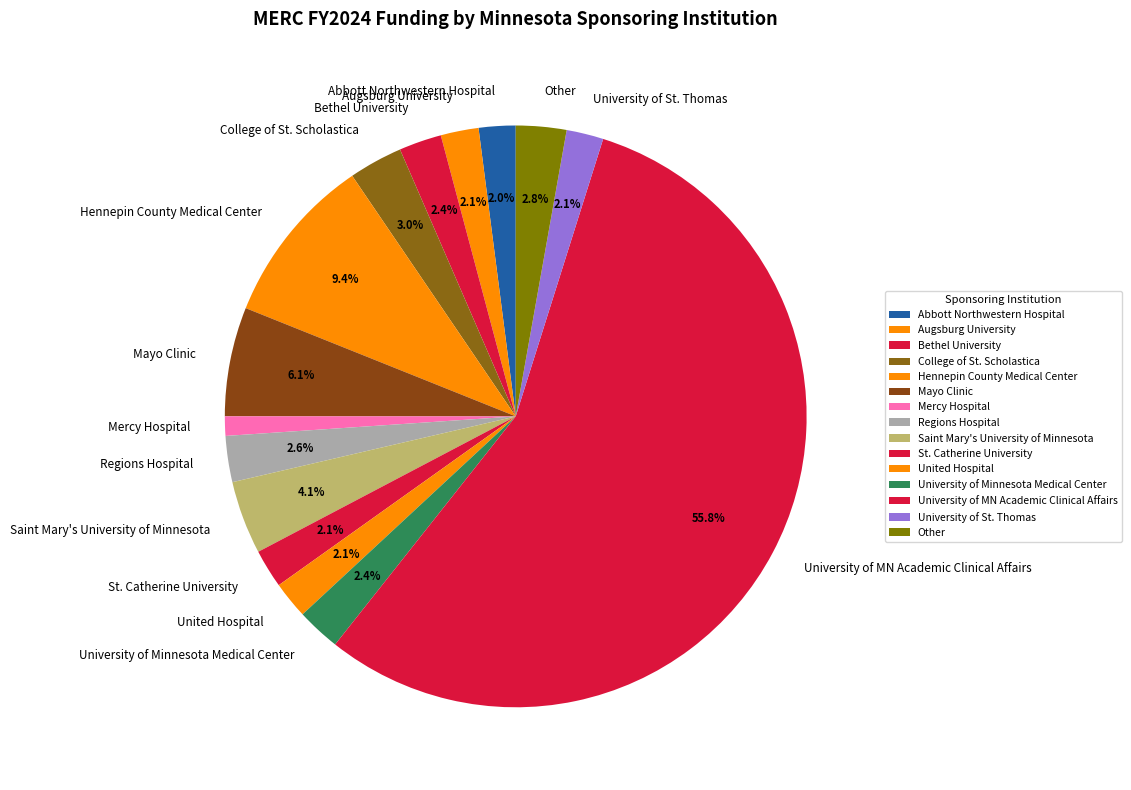

To the nearest percent, what percentage of the pie is University of Minnesota Medical Center?

2%